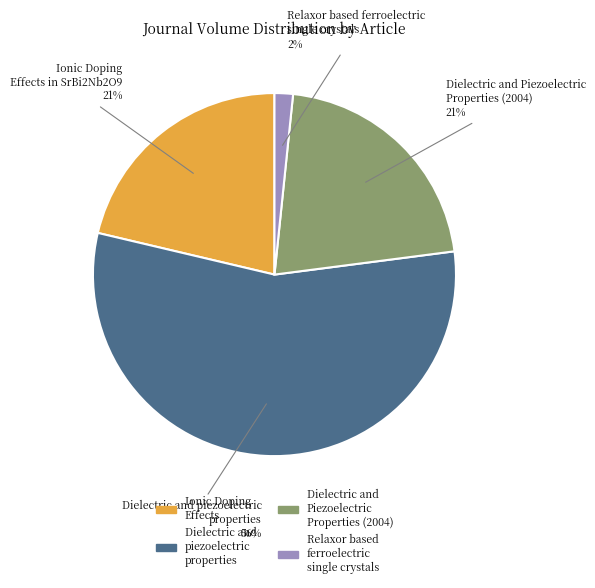

Does any single category account for the majority?

Yes